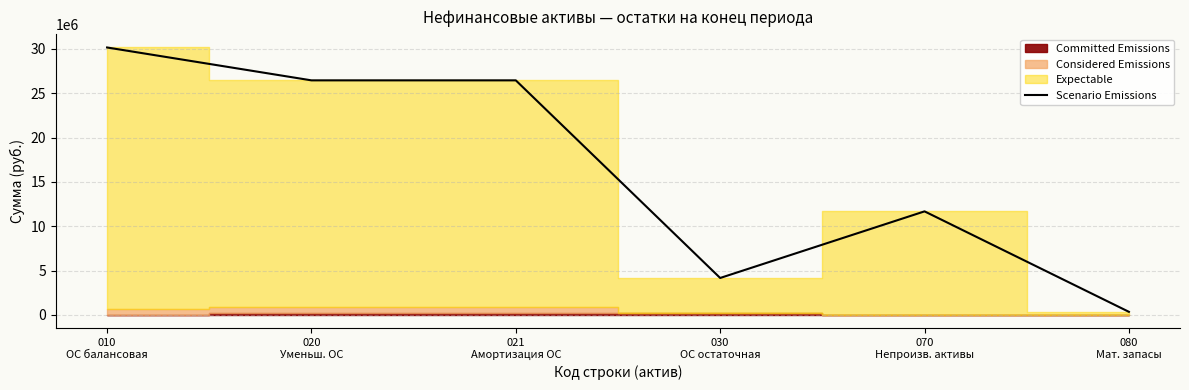

What is the label of the 2nd point from the right?

070
Непроизв. активы